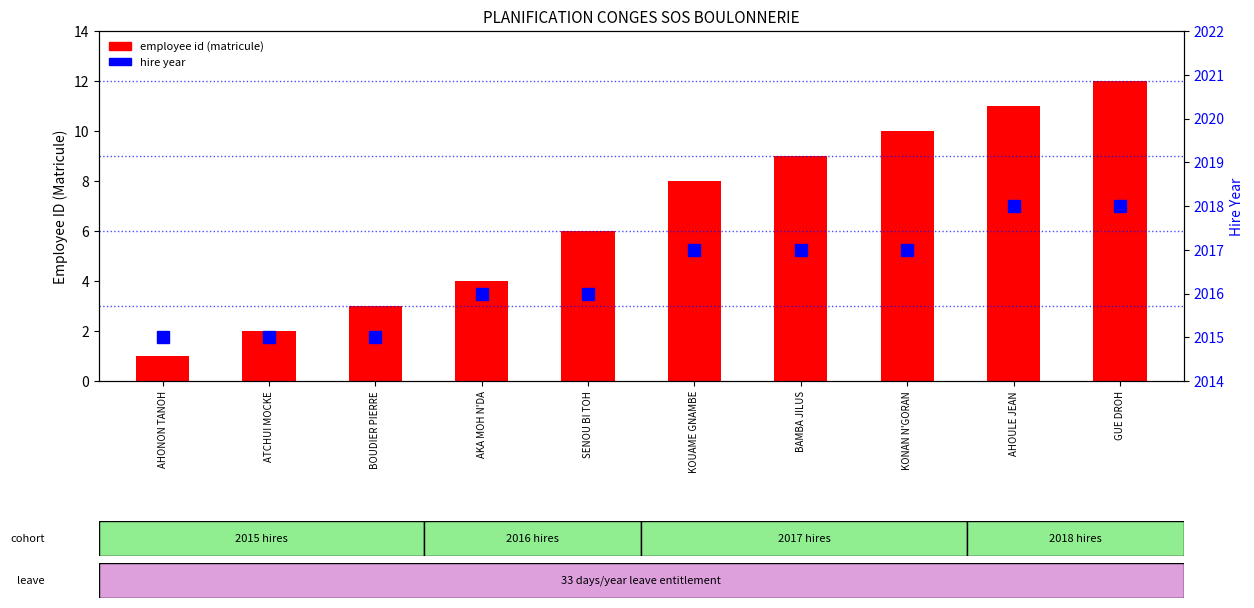

What is the sum of all employee id (matricule) values?

66